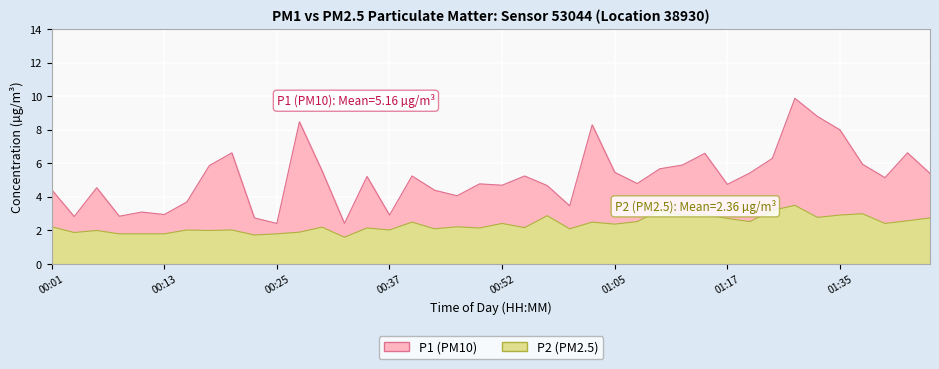

How many data points does each series have?

40